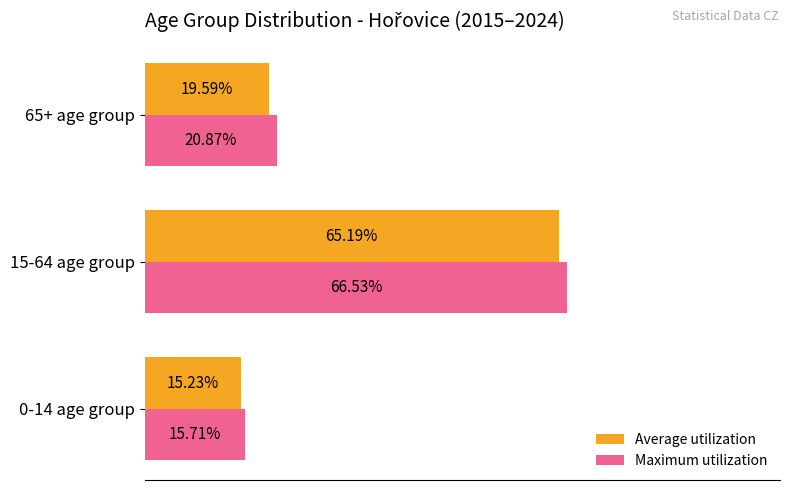

Is the value of Maximum utilization at 15-64 age group greater than the value of Average utilization at 15-64 age group?

Yes